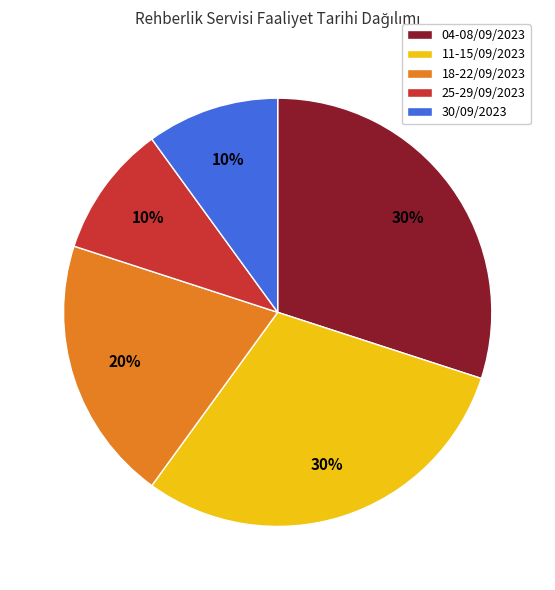

Is there a majority slice in this chart?

No